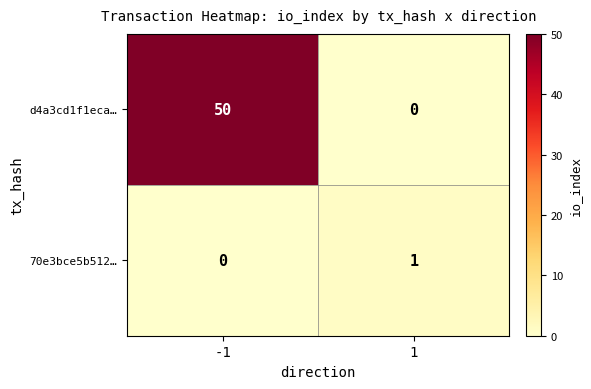

Is it true that d4a3cd1f1eca… equals 76 at -1?

False